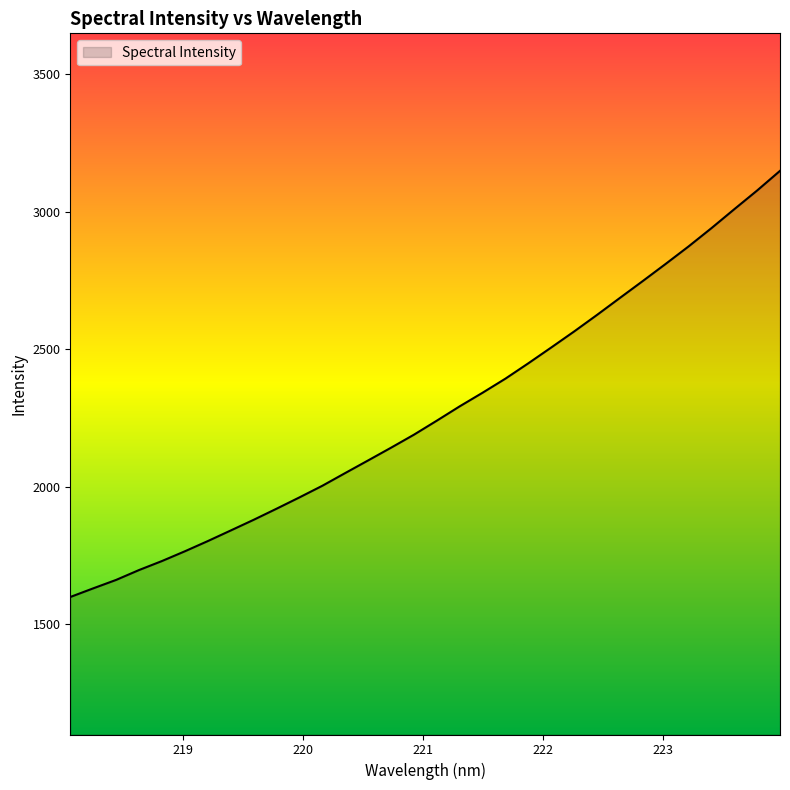

What is the difference between the maximum and minimum values?

1549.6